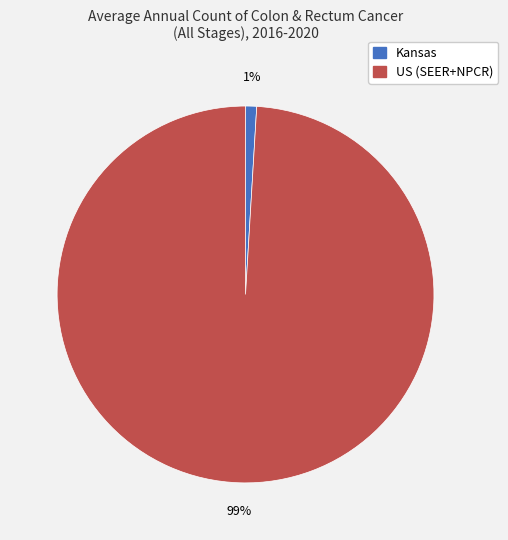

Rank the categories by value from lowest to highest.

Kansas, US (SEER+NPCR)